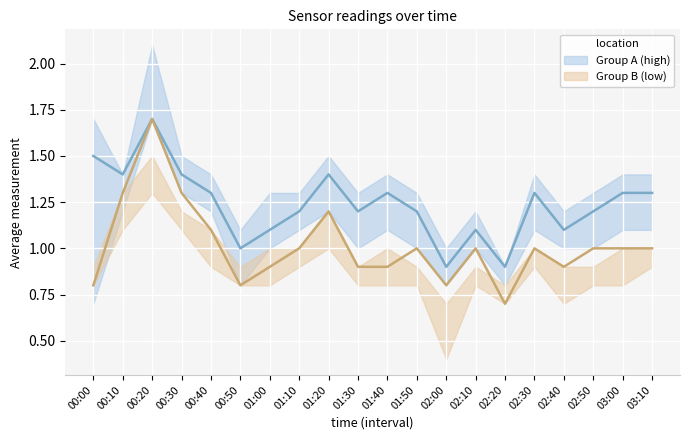

What is the label of the 5th point from the right?

02:30